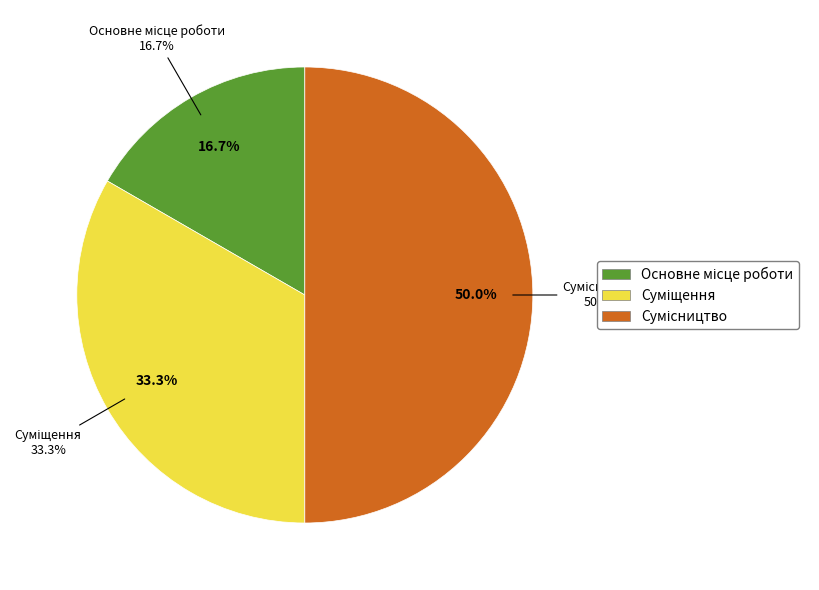

The Основне місце роботи slice represents 5% of the pie. True or false?

False